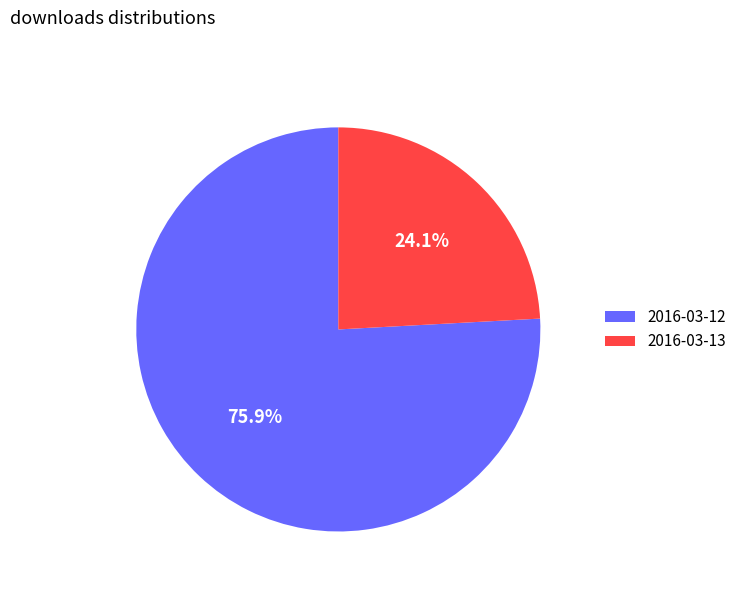

What is the smallest slice in the pie chart?

2016-03-13